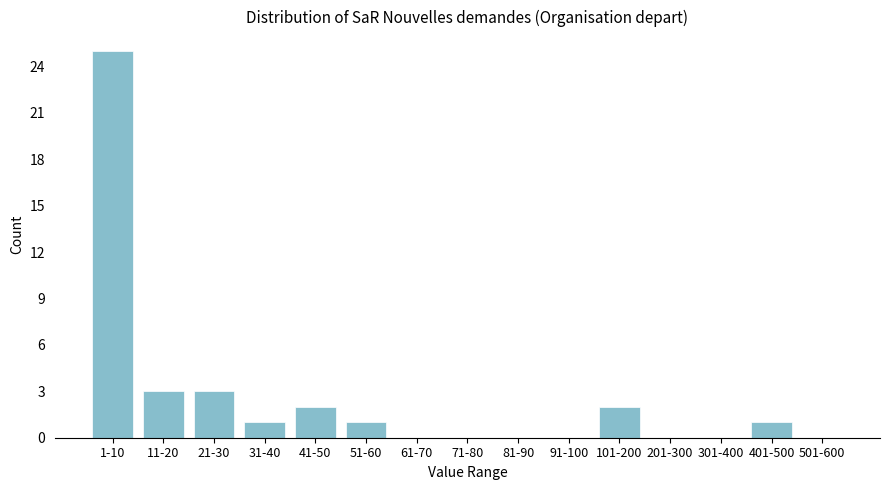

Reading right to left, transcribe all the data shown in this chart.

501-600=0	401-500=1	301-400=0	201-300=0	101-200=2	91-100=0	81-90=0	71-80=0	61-70=0	51-60=1	41-50=2	31-40=1	21-30=3	11-20=3	1-10=25